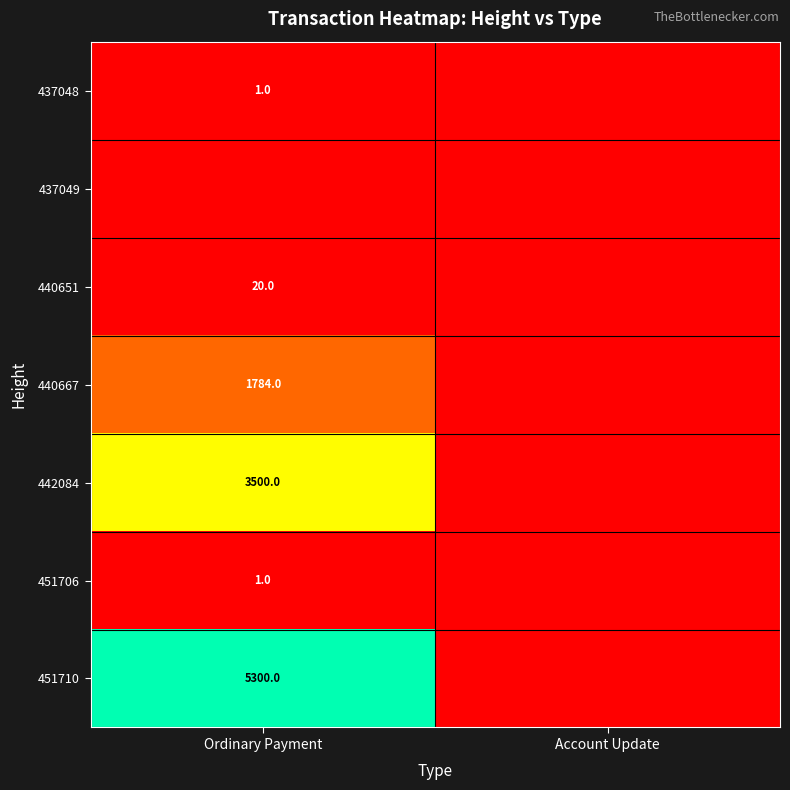

True or false: 440651 has a value of 20 at Ordinary Payment.

True